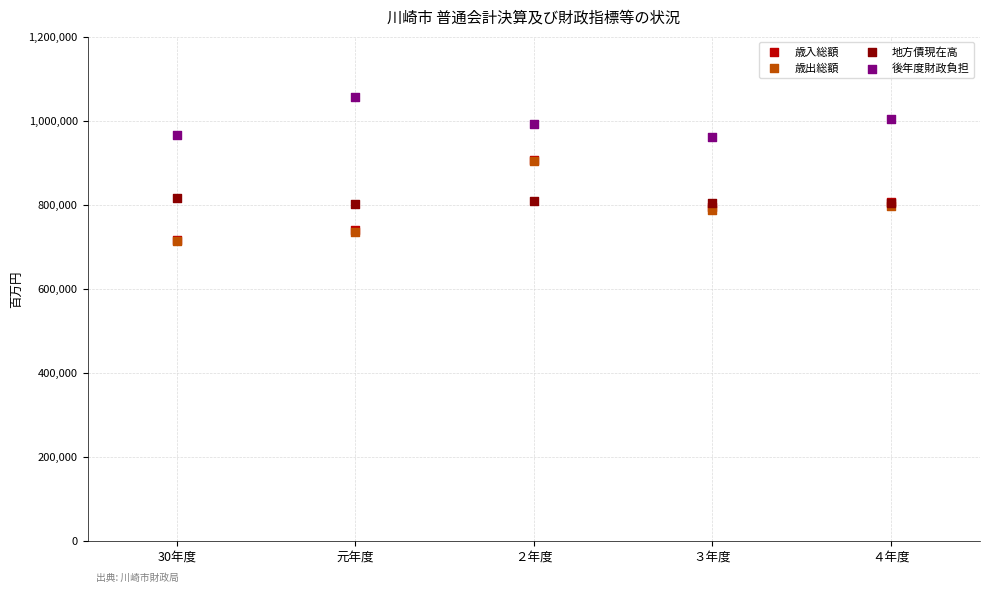

What are all the series names shown in the legend?

歳入総額, 歳出総額, 地方債現在高, 後年度財政負担